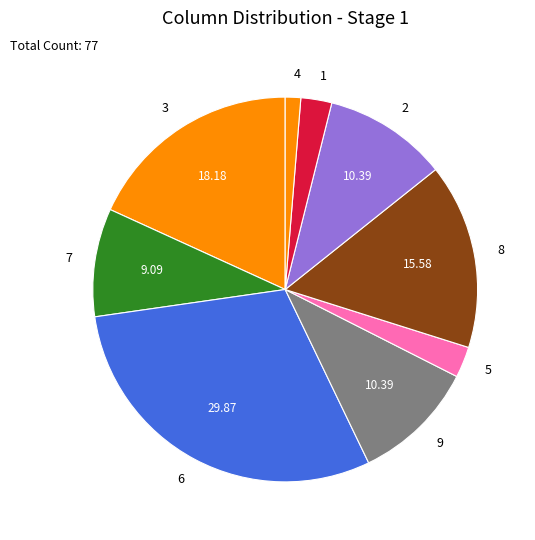

Is it true that 3 is 1% of the pie?

False